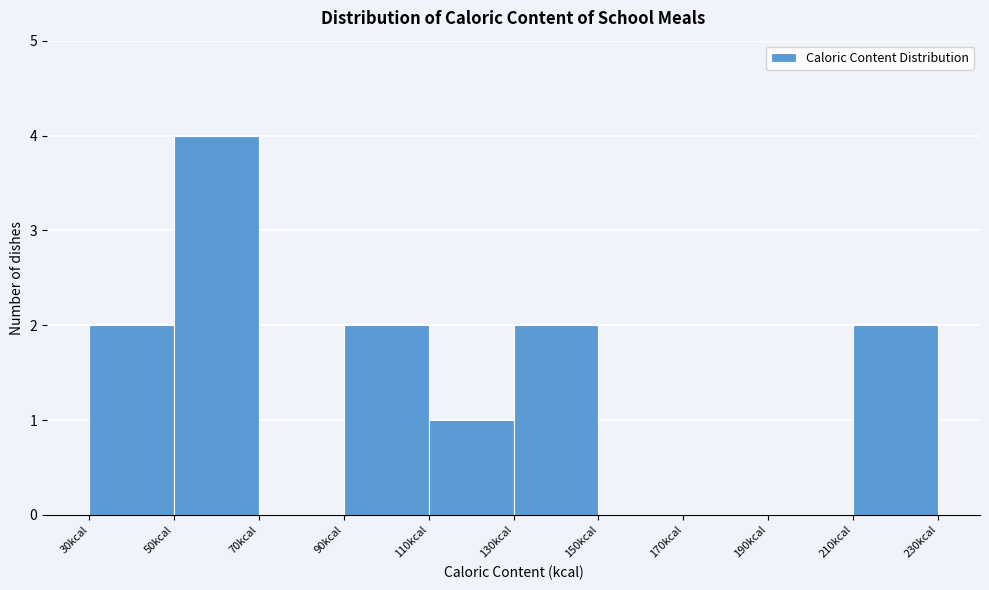

Reading left to right, transcribe this chart: for each bar, give the range it covers on the x-axis and its height. The values are not printed on the chart, so give them approximately, as read against the axis.

30 to 50: 2
50 to 70: 4
70 to 90: 0
90 to 110: 2
110 to 130: 1
130 to 150: 2
150 to 170: 0
170 to 190: 0
190 to 210: 0
210 to 230: 2